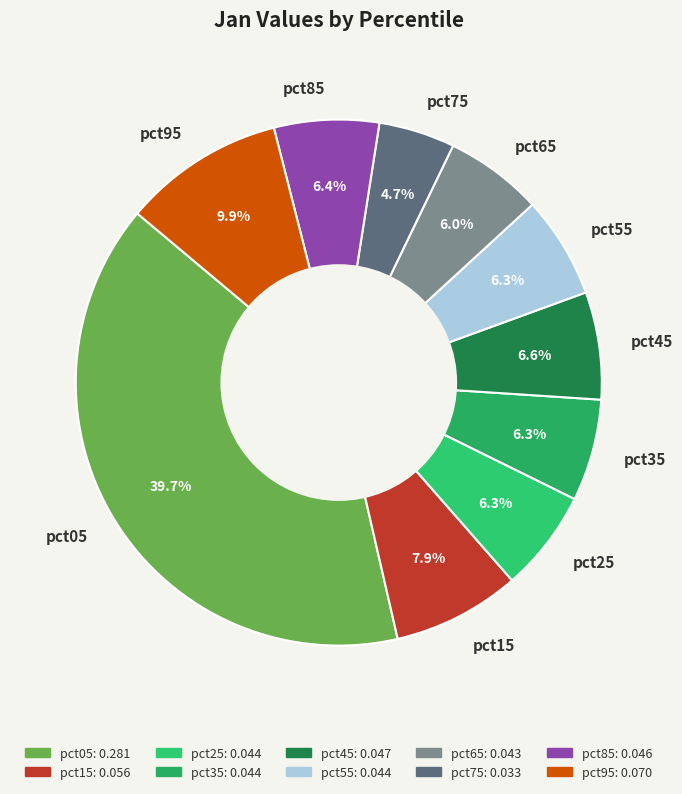

What is the largest slice in the pie chart?

pct05